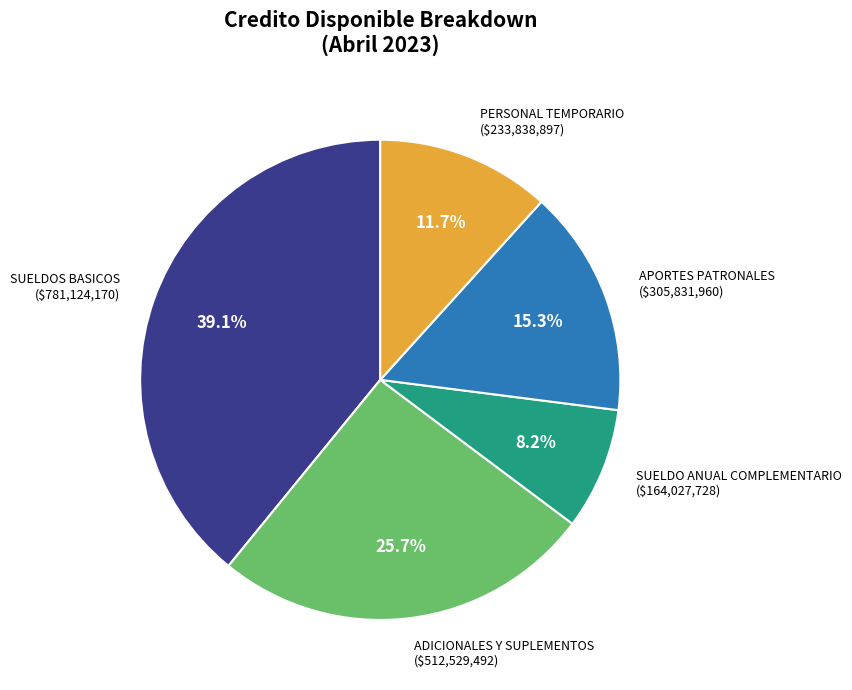

Is there any slice that represents more than half of the pie?

No